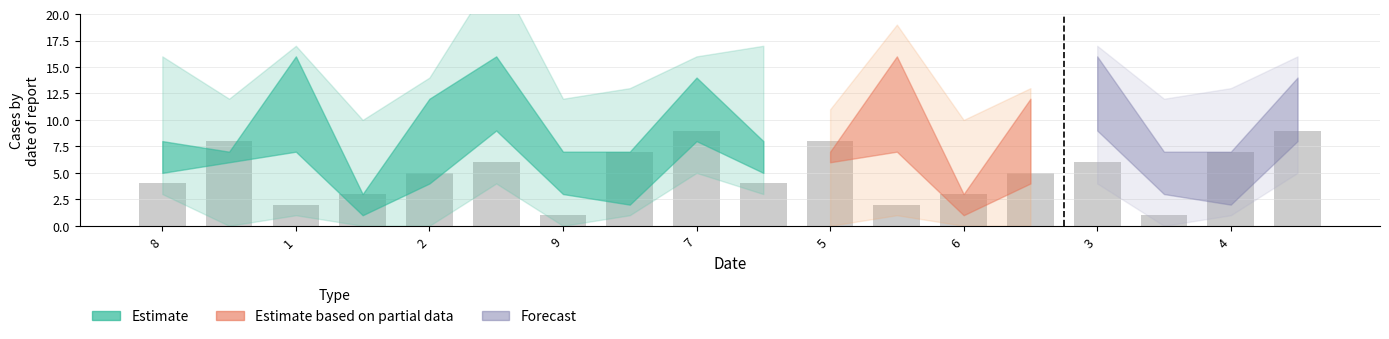

Does the chart contain stacked bars?

No